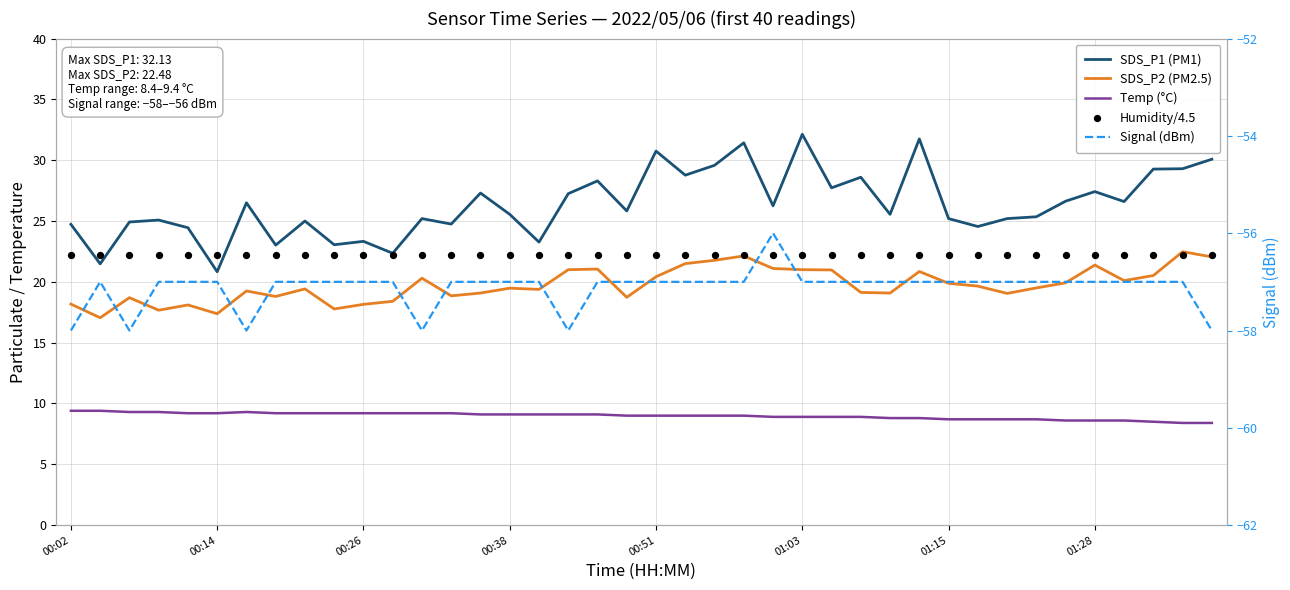

Which series contains the lowest Y value?

Signal (dBm)